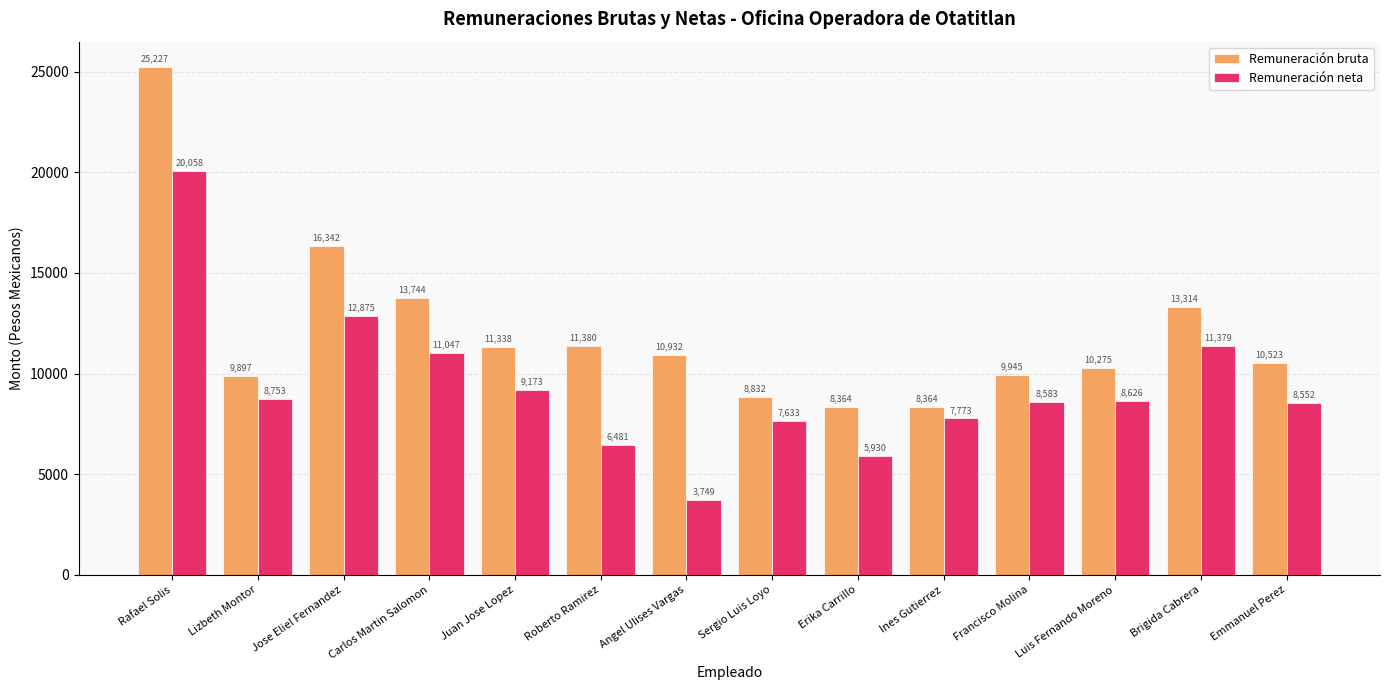

How many distinct data groups are displayed?

2